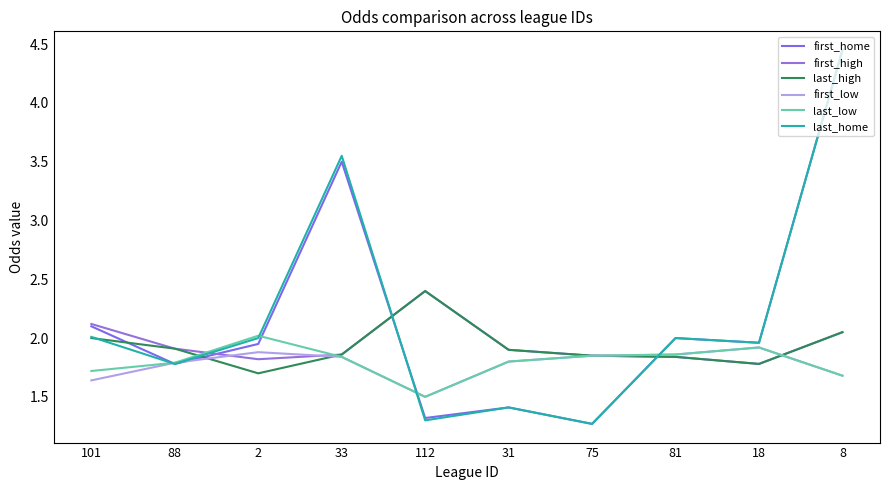

Is it true that first_home equals 3.1 at 2?

False